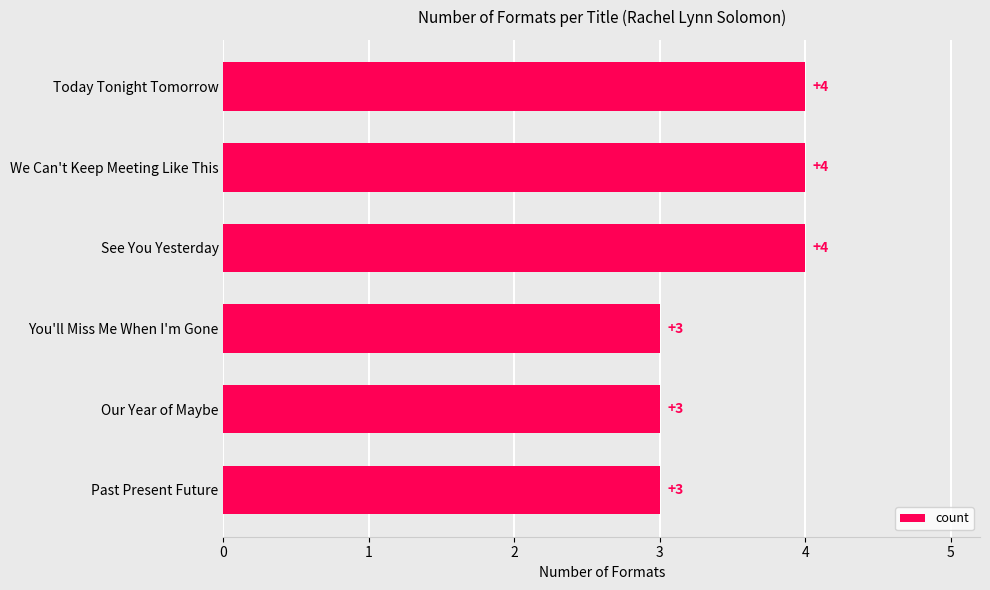

What is the maximum value shown in the chart?

4